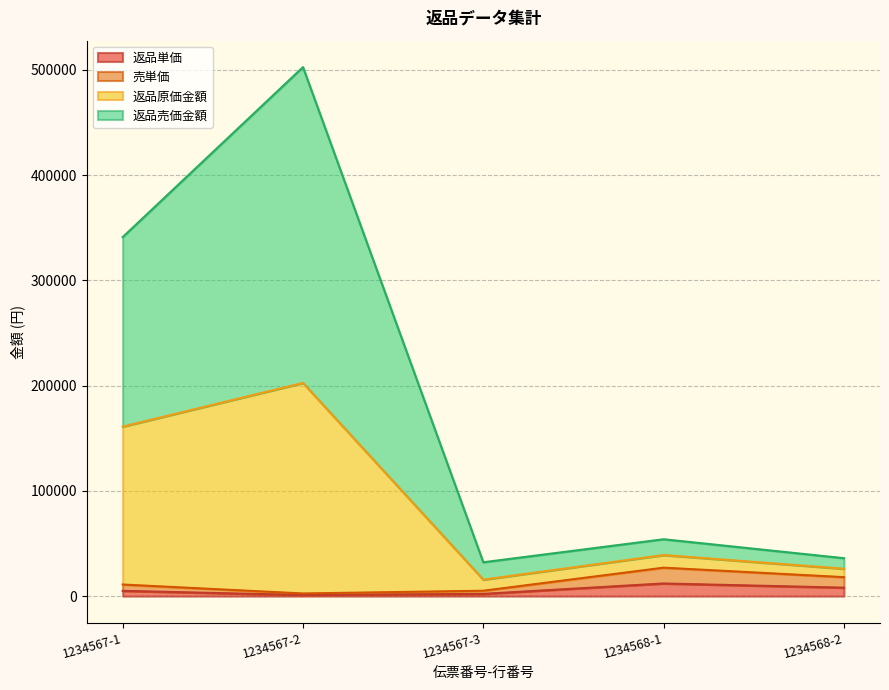

What is the highest value of the 返品単価 series?

12000.0